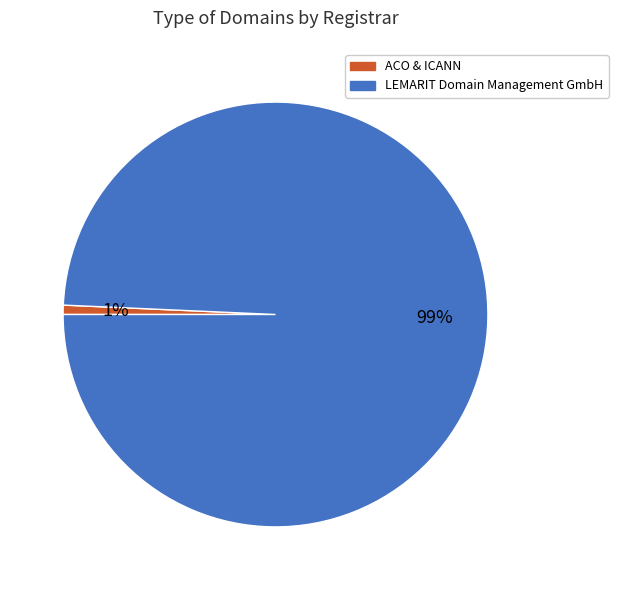

Is there a majority slice in this chart?

Yes